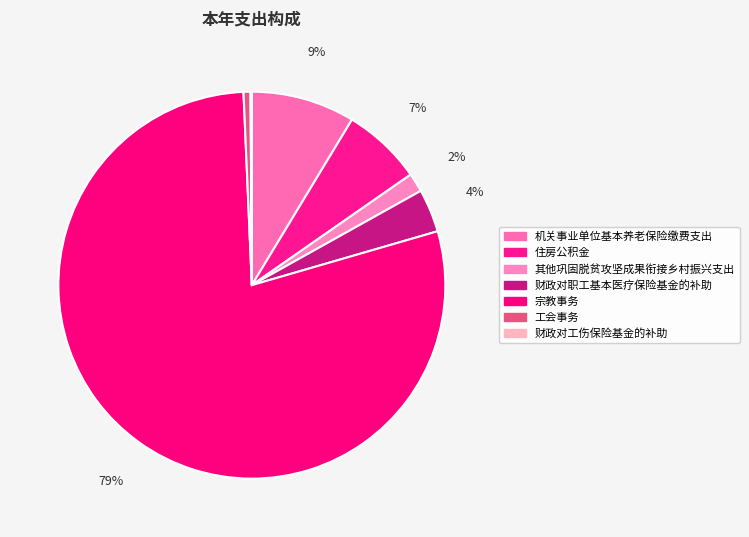

What percentage is the 住房公积金 slice, to the nearest percent?

7%